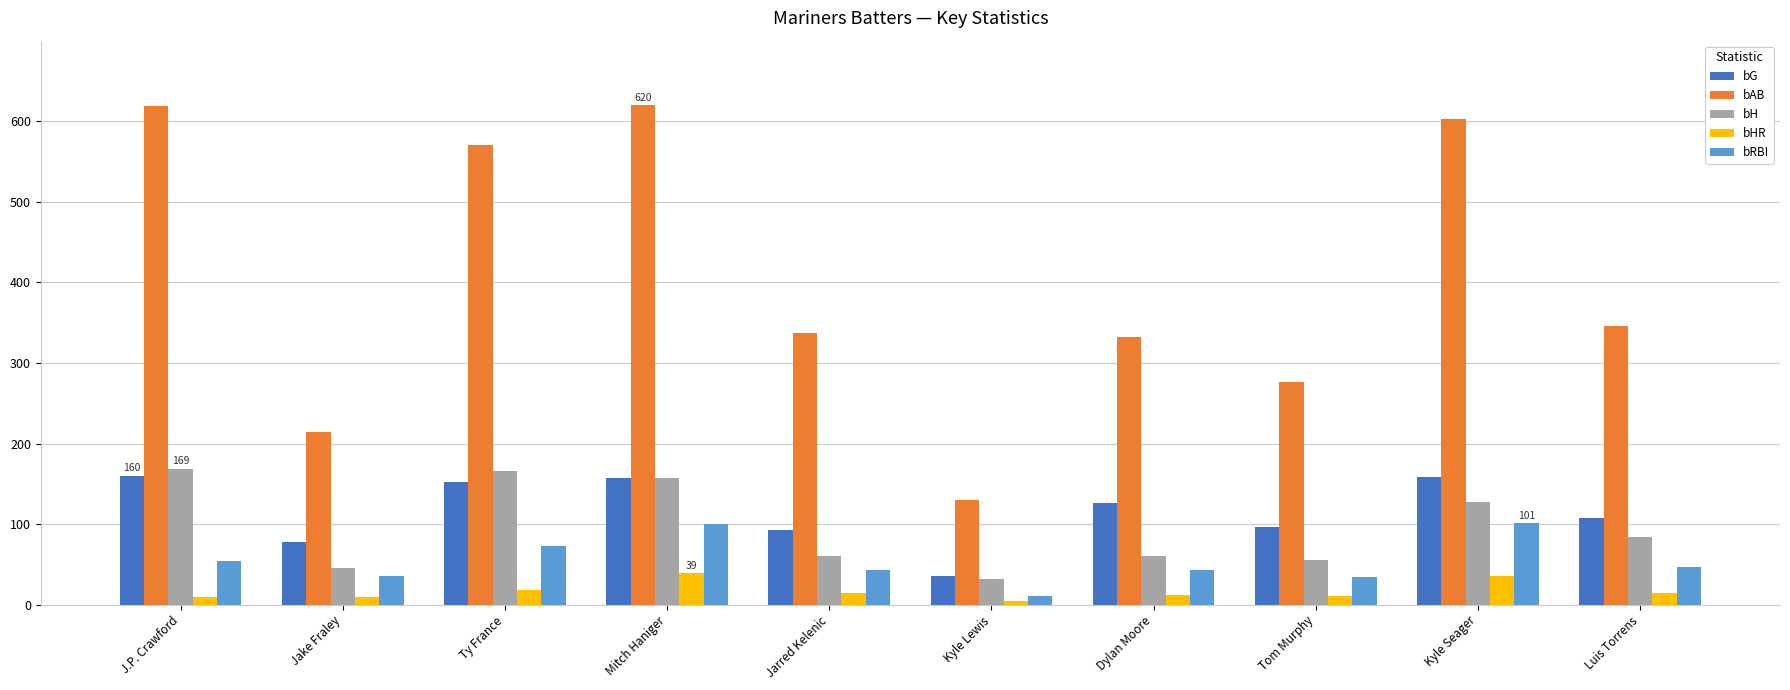

What is the difference between the highest and lowest values at Jake Fraley?

205